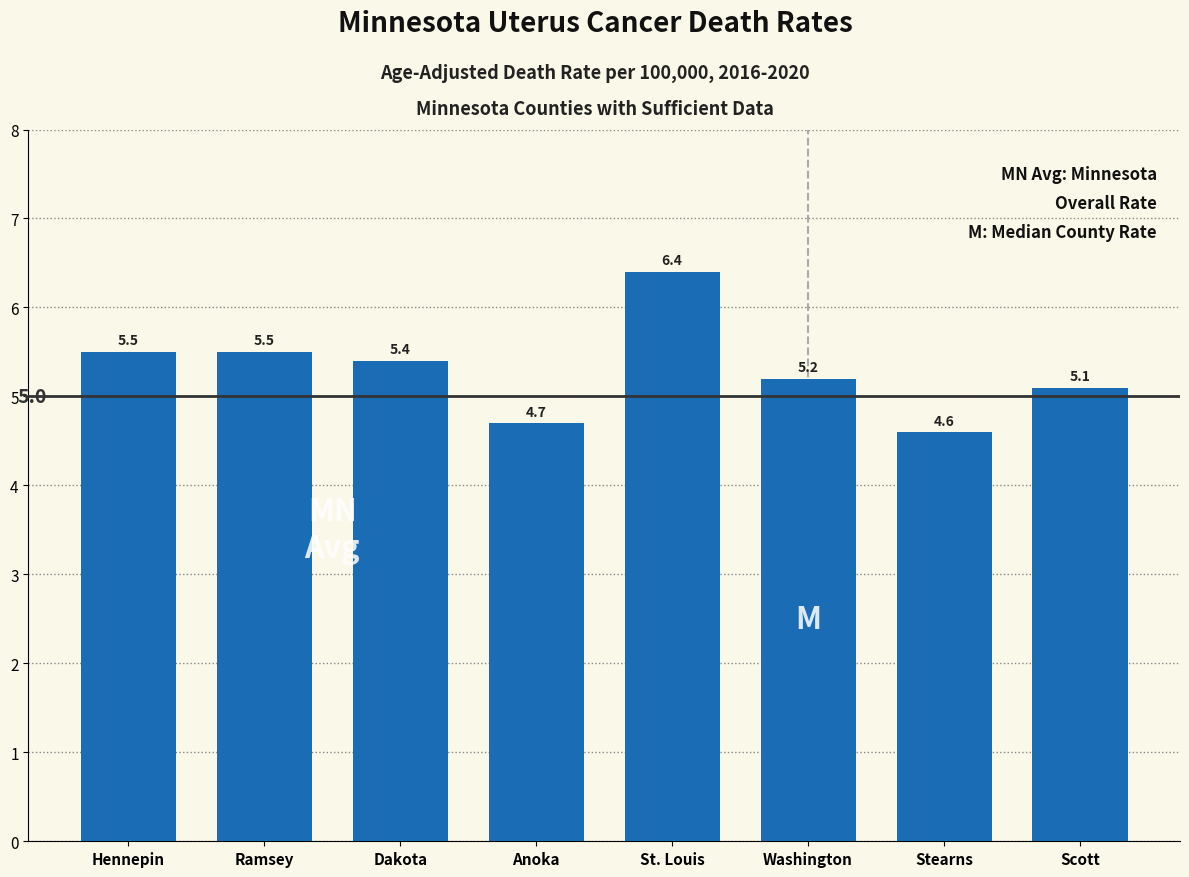

Reading left to right, list all the values displayed in this chart.

5.5	5.5	5.4	4.7	6.4	5.2	4.6	5.1